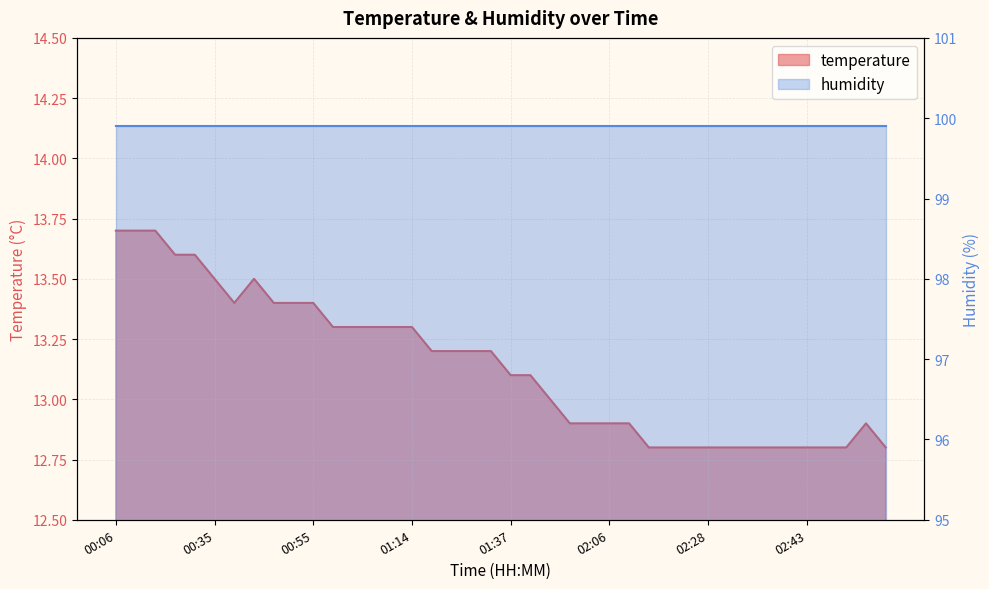

What is the label of the 37th point from the left?

02:45